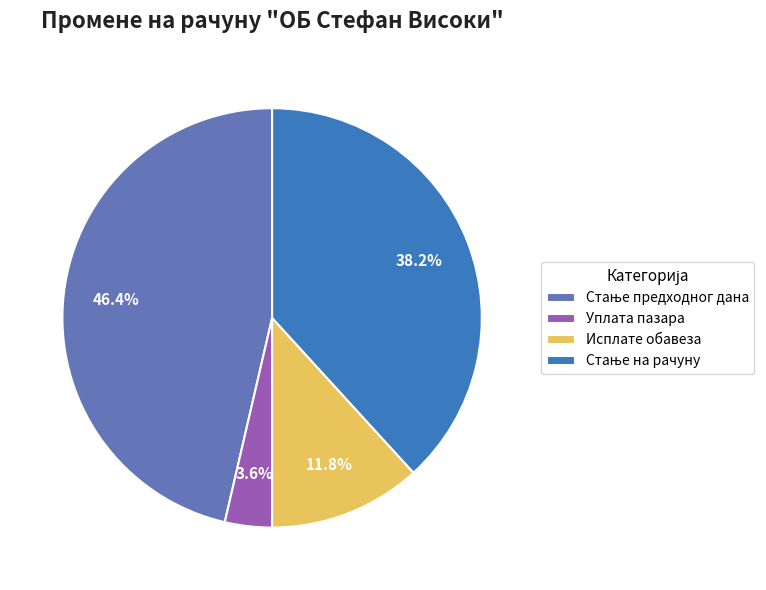

Count the number of slices in the pie.

4